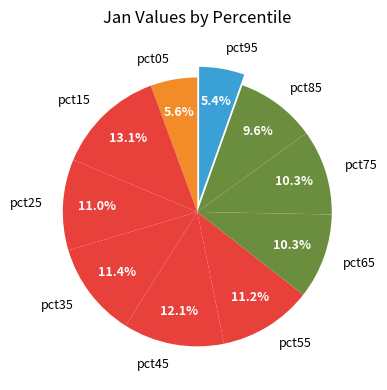

What portion of the pie excludes pct35?

88.6%